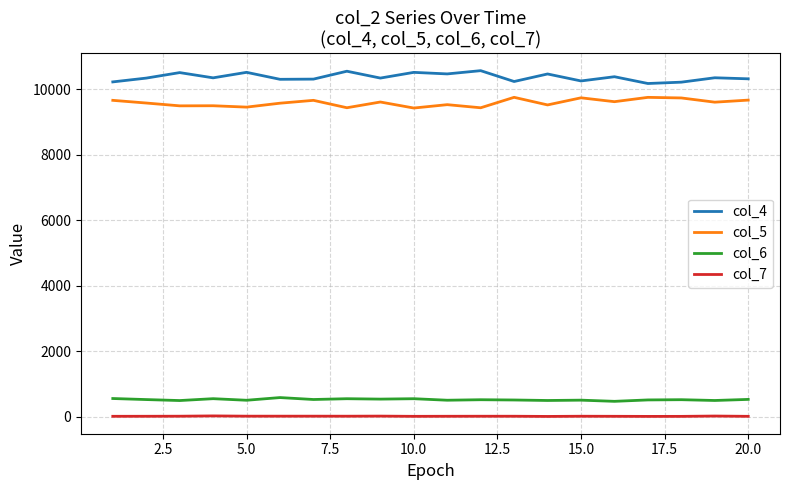

What is the greatest value displayed?

10562